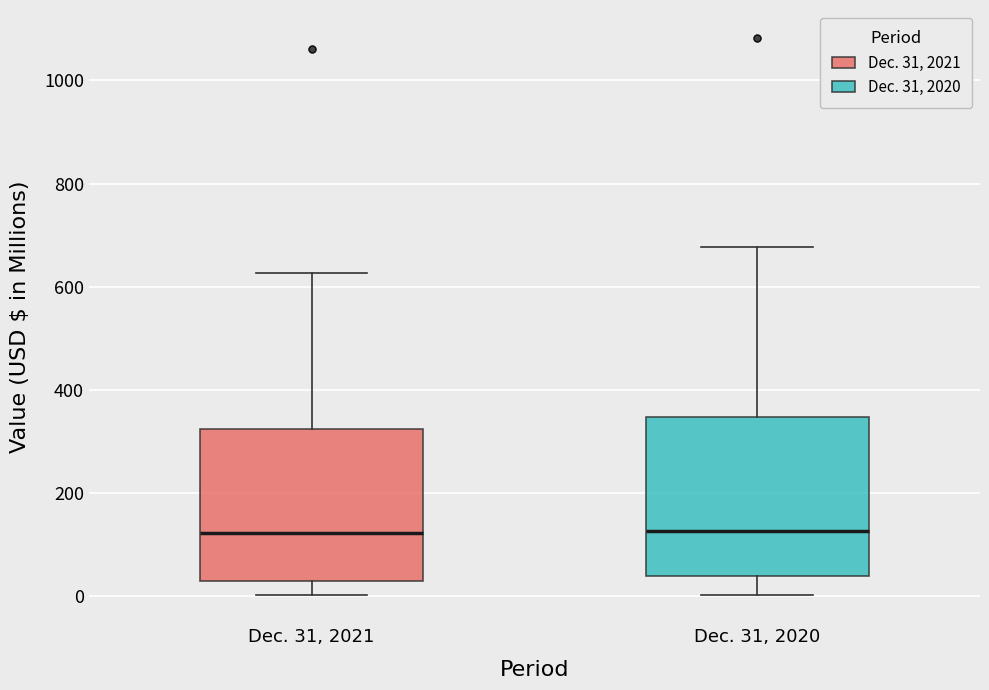

Reading left to right, read every box against the y-axis: the position of its median line, the range the box covers, and the ends of its whiskers. The values are not printed on the chart, so give them approximately, as read against the axis.

Dec. 31, 2021: median 120, box 40 to 320, whiskers 0 to 620
Dec. 31, 2020: median 120, box 40 to 340, whiskers 0 to 680